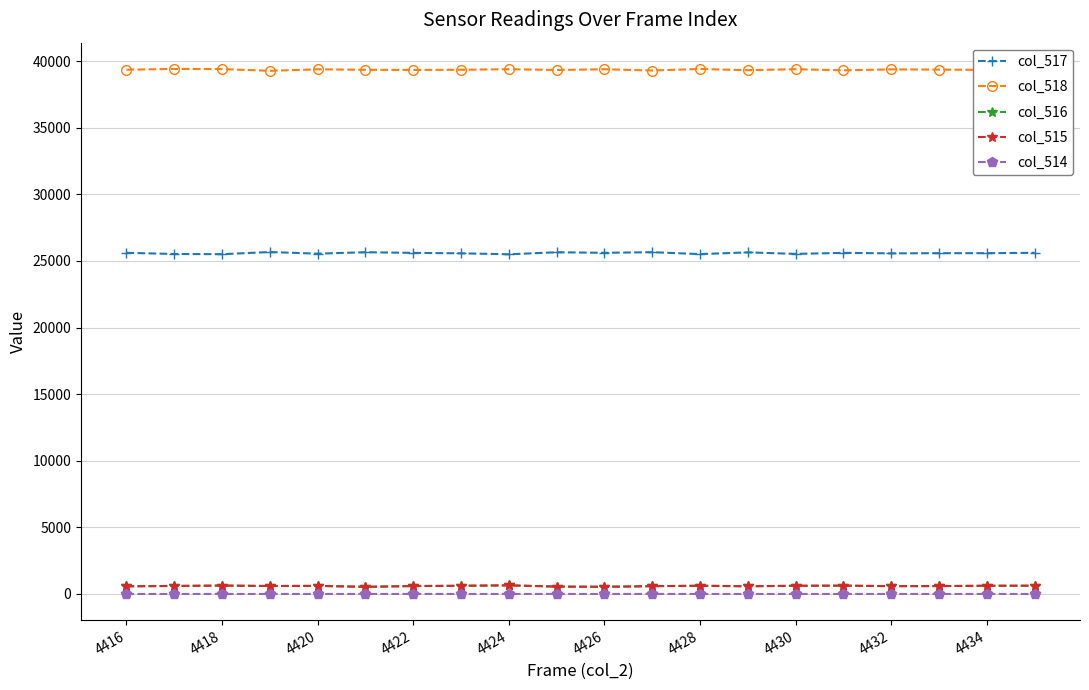

At how many categories does at least one series exceed 1113?

20